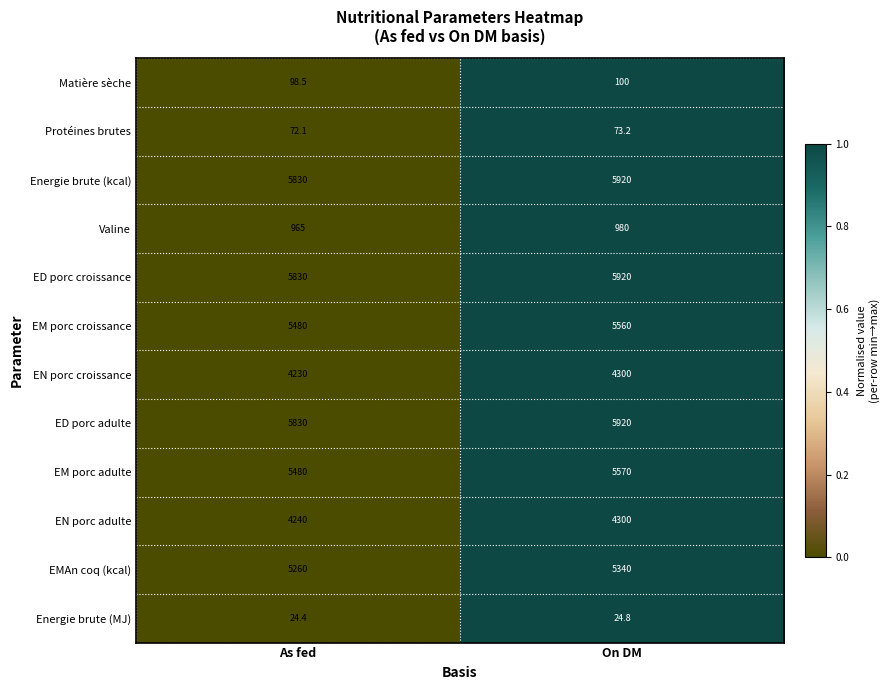

Reading left to right, extract all data points from this chart.

Matière sèche: 98.5	100.0
Protéines brutes: 72.1	73.2
Energie brute (kcal): 5830.0	5920.0
Valine: 965.0	980.0
ED porc croissance: 5830.0	5920.0
EM porc croissance: 5480.0	5560.0
EN porc croissance: 4230.0	4300.0
ED porc adulte: 5830.0	5920.0
EM porc adulte: 5480.0	5570.0
EN porc adulte: 4240.0	4300.0
EMAn coq (kcal): 5260.0	5340.0
Energie brute (MJ): 24.4	24.8